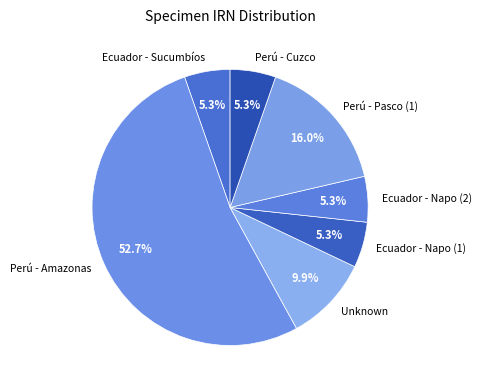

Which has a higher value, Ecuador - Sucumbíos or Unknown?

Unknown